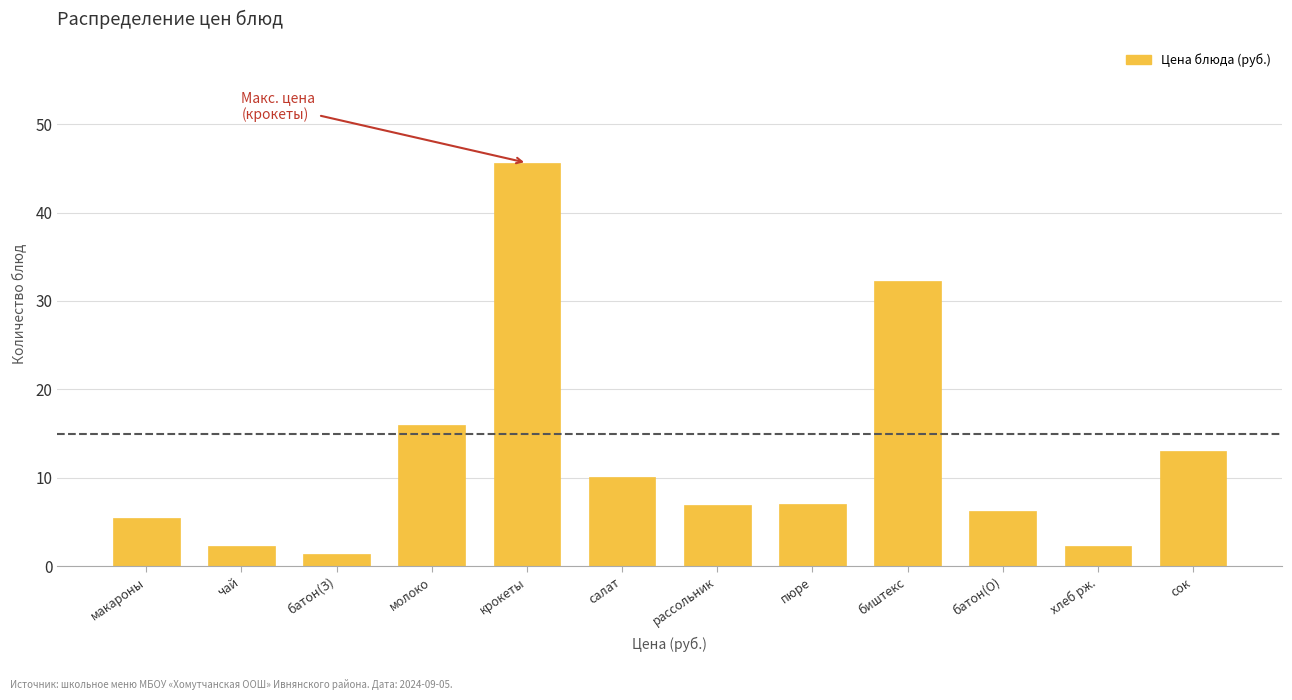

What is the difference between the second highest and minimum values?

30.8